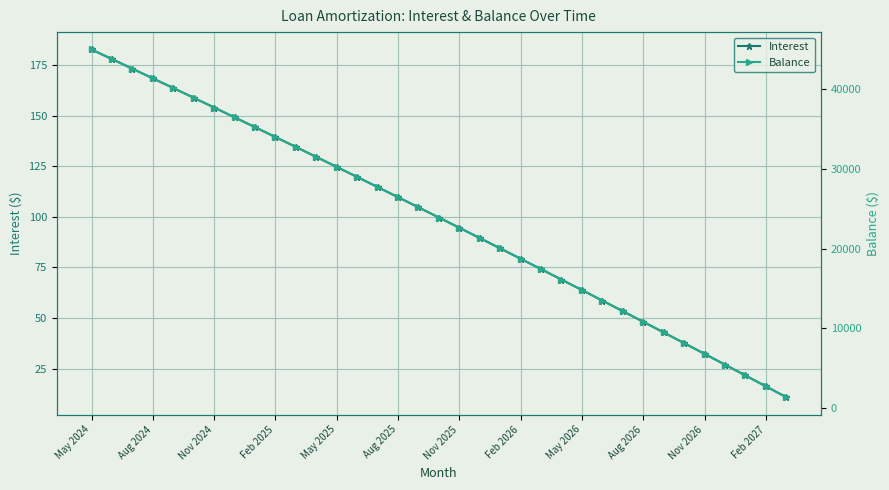

Which has a higher value, 32 or 26?

26